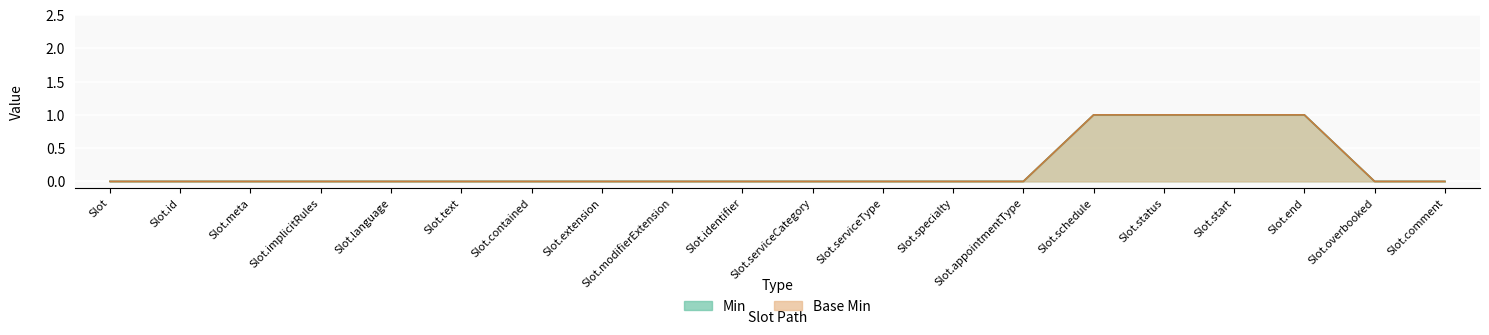

What position from the left is Slot?

1